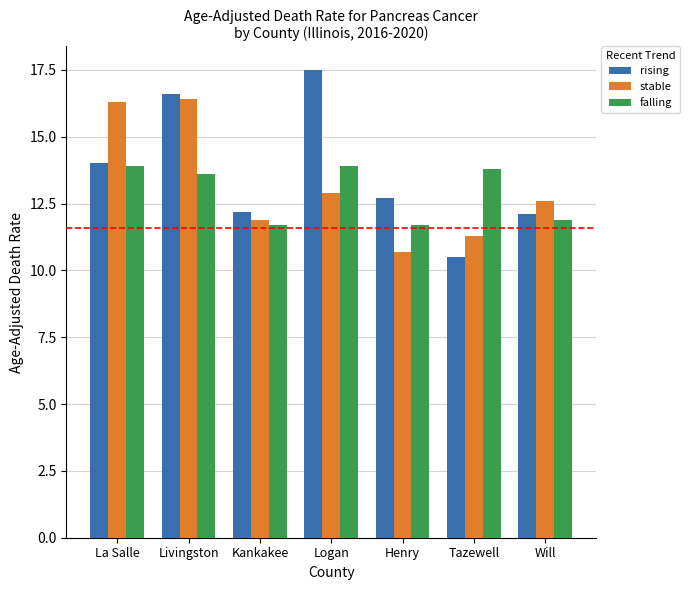

At which label is falling closest to 12?

Will